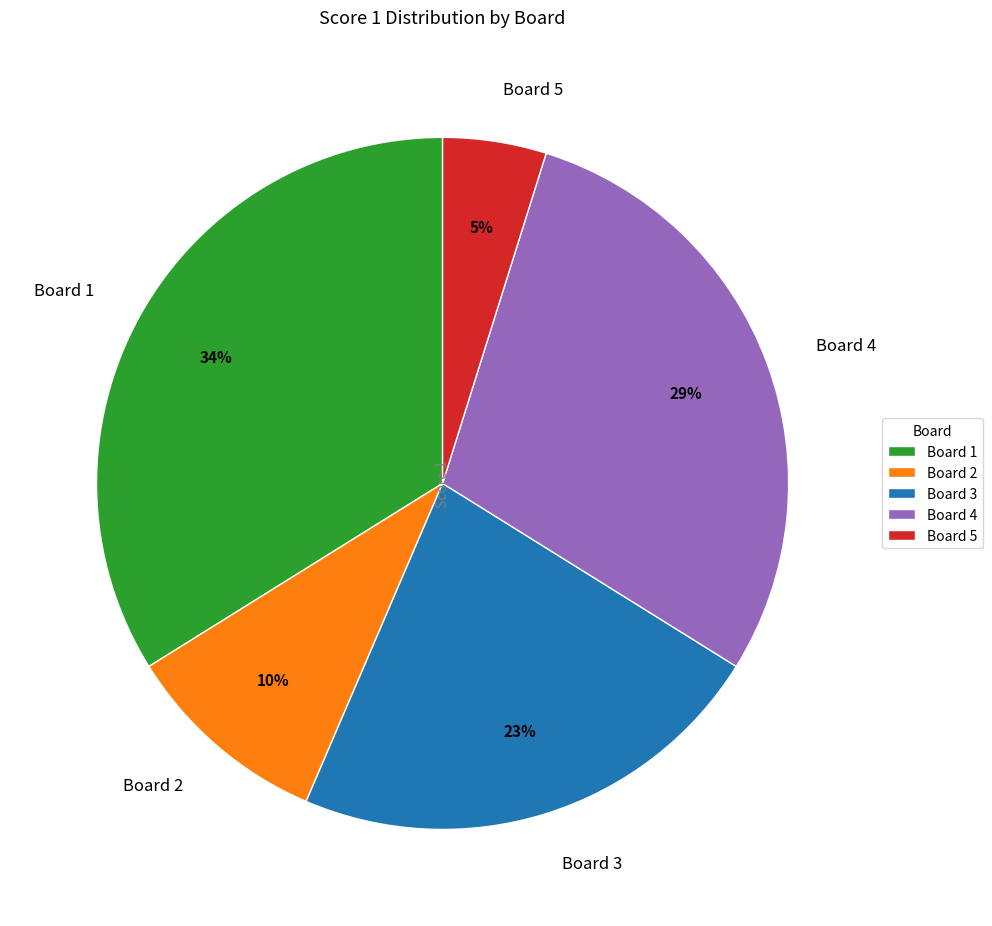

How many slices are in this pie chart?

5